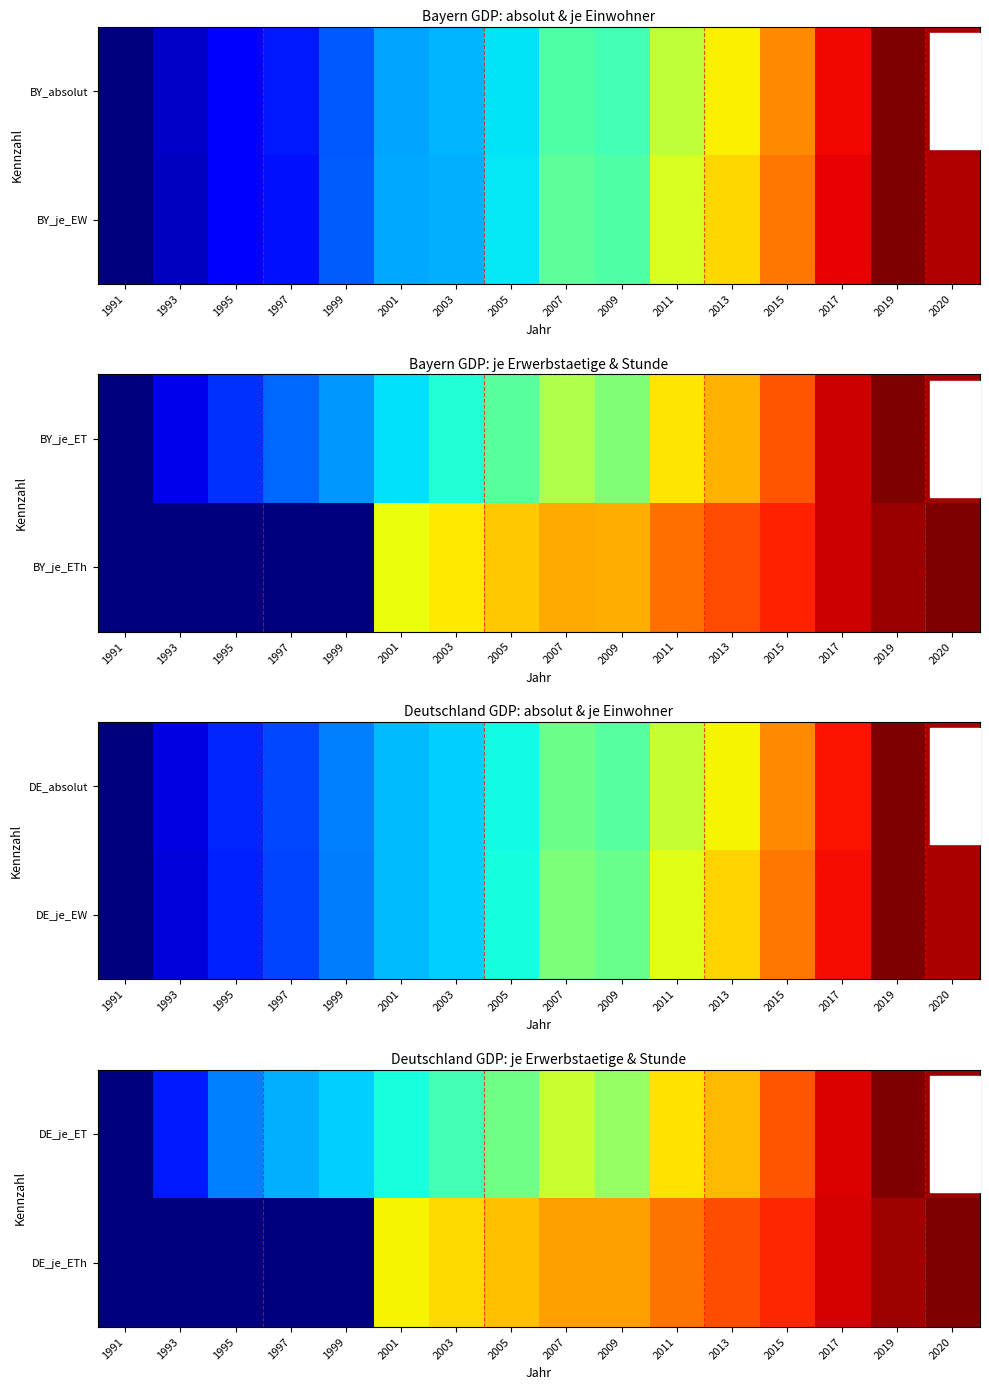

The DE_je_ET series shows 0.4 at 2003. True or false?

True